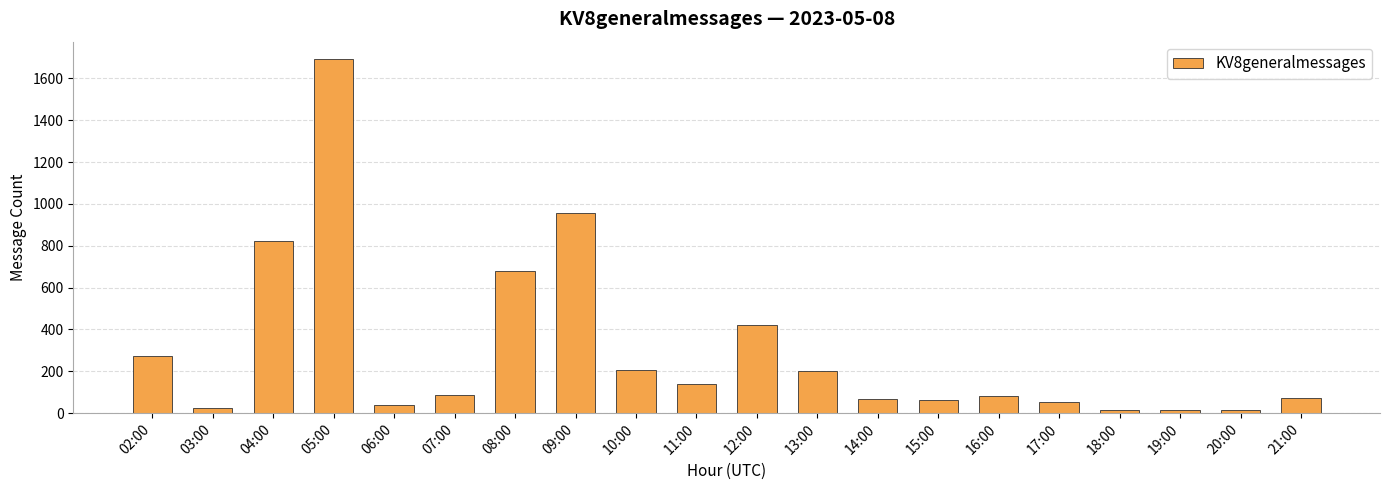

How many distinct data groups are displayed?

1